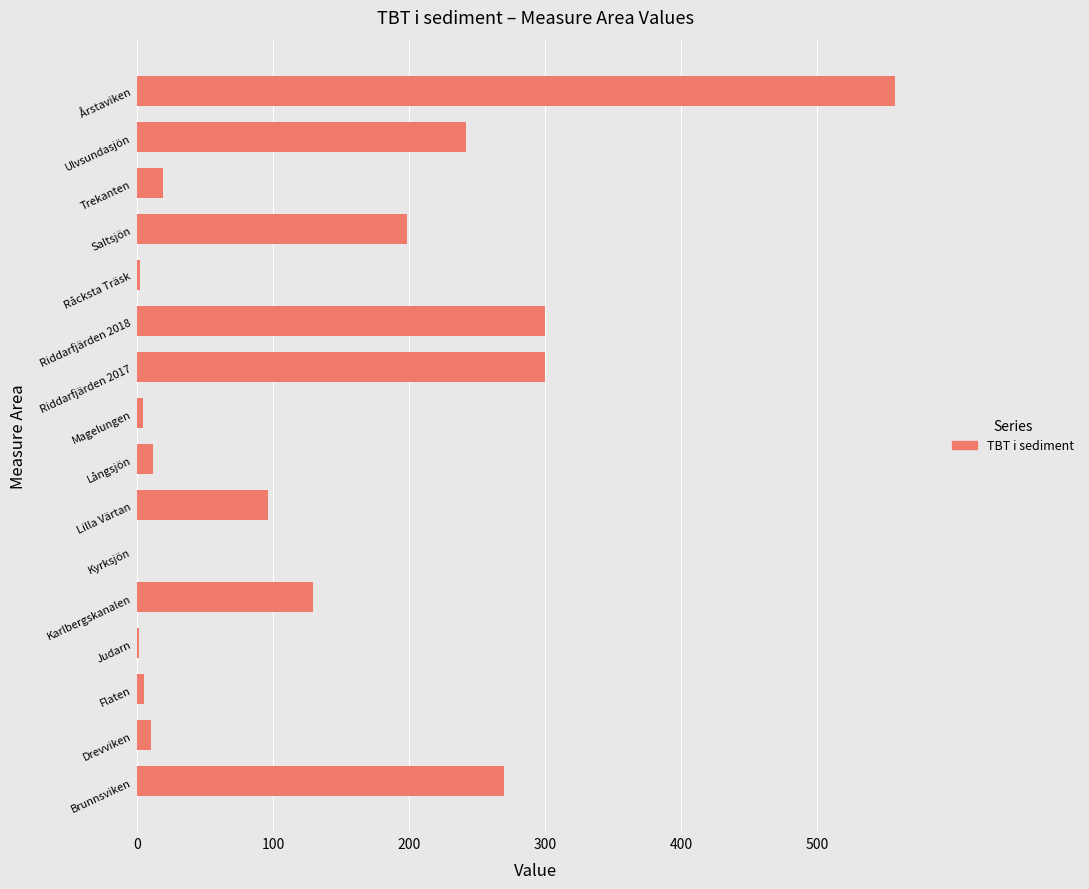

What is the maximum value shown in the chart?

557.6